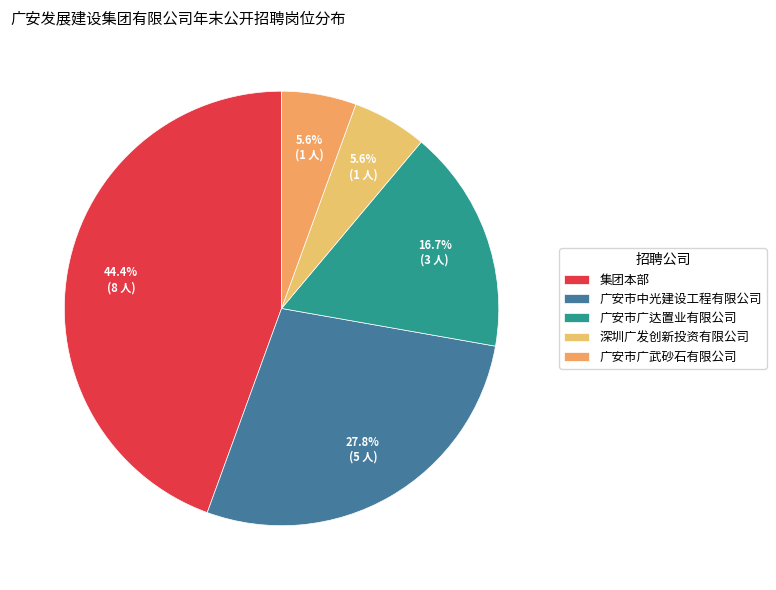

Is it true that 广安市广武砂石有限公司 is 6% of the pie?

True